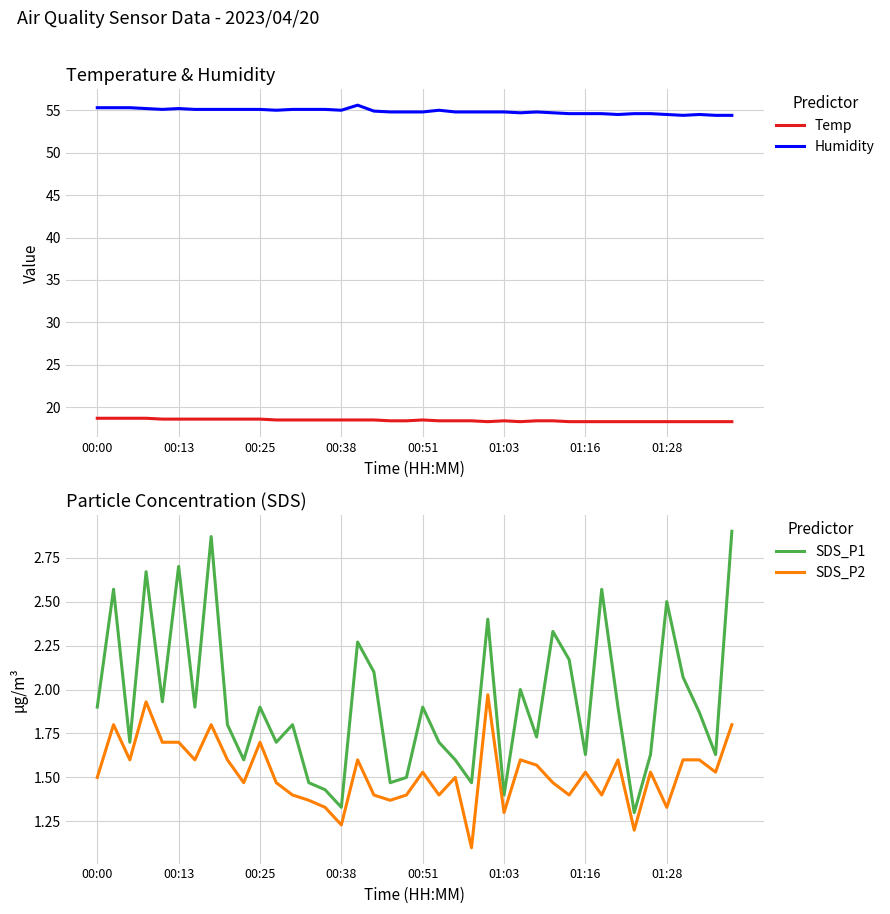

True or false: Temp has a value of 18.6 at 00:51.

True